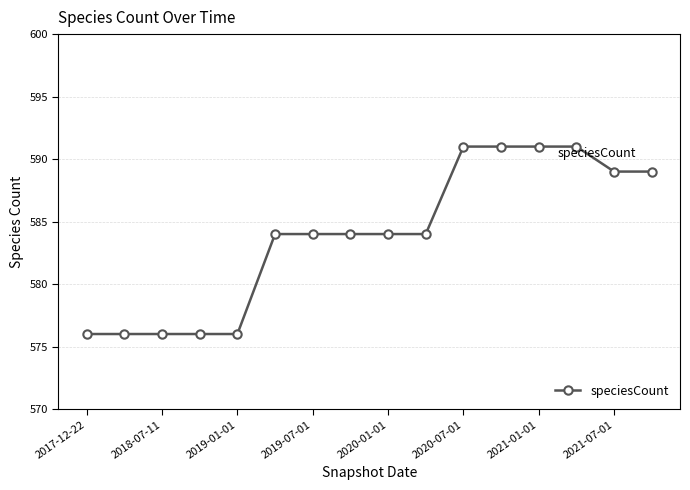

What is the value of the 2nd point from the left?

576